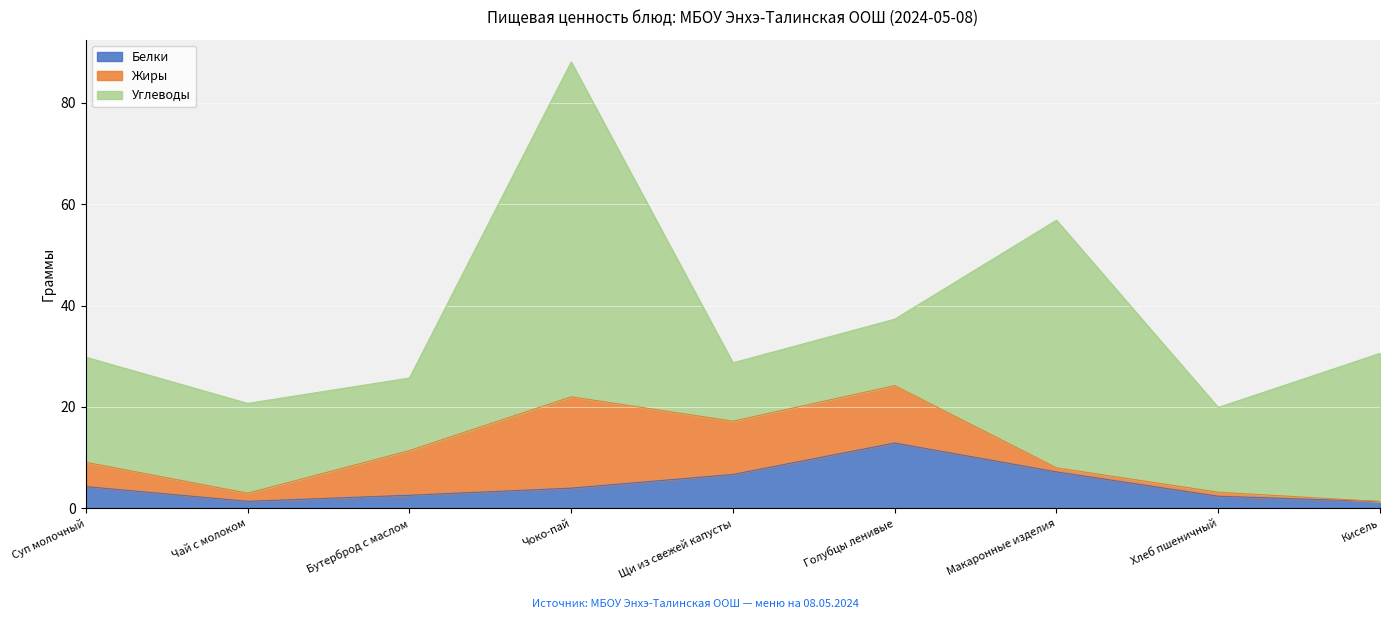

Is the value of Белки at Чай с молоком greater than the value of Жиры at Чоко-пай?

No